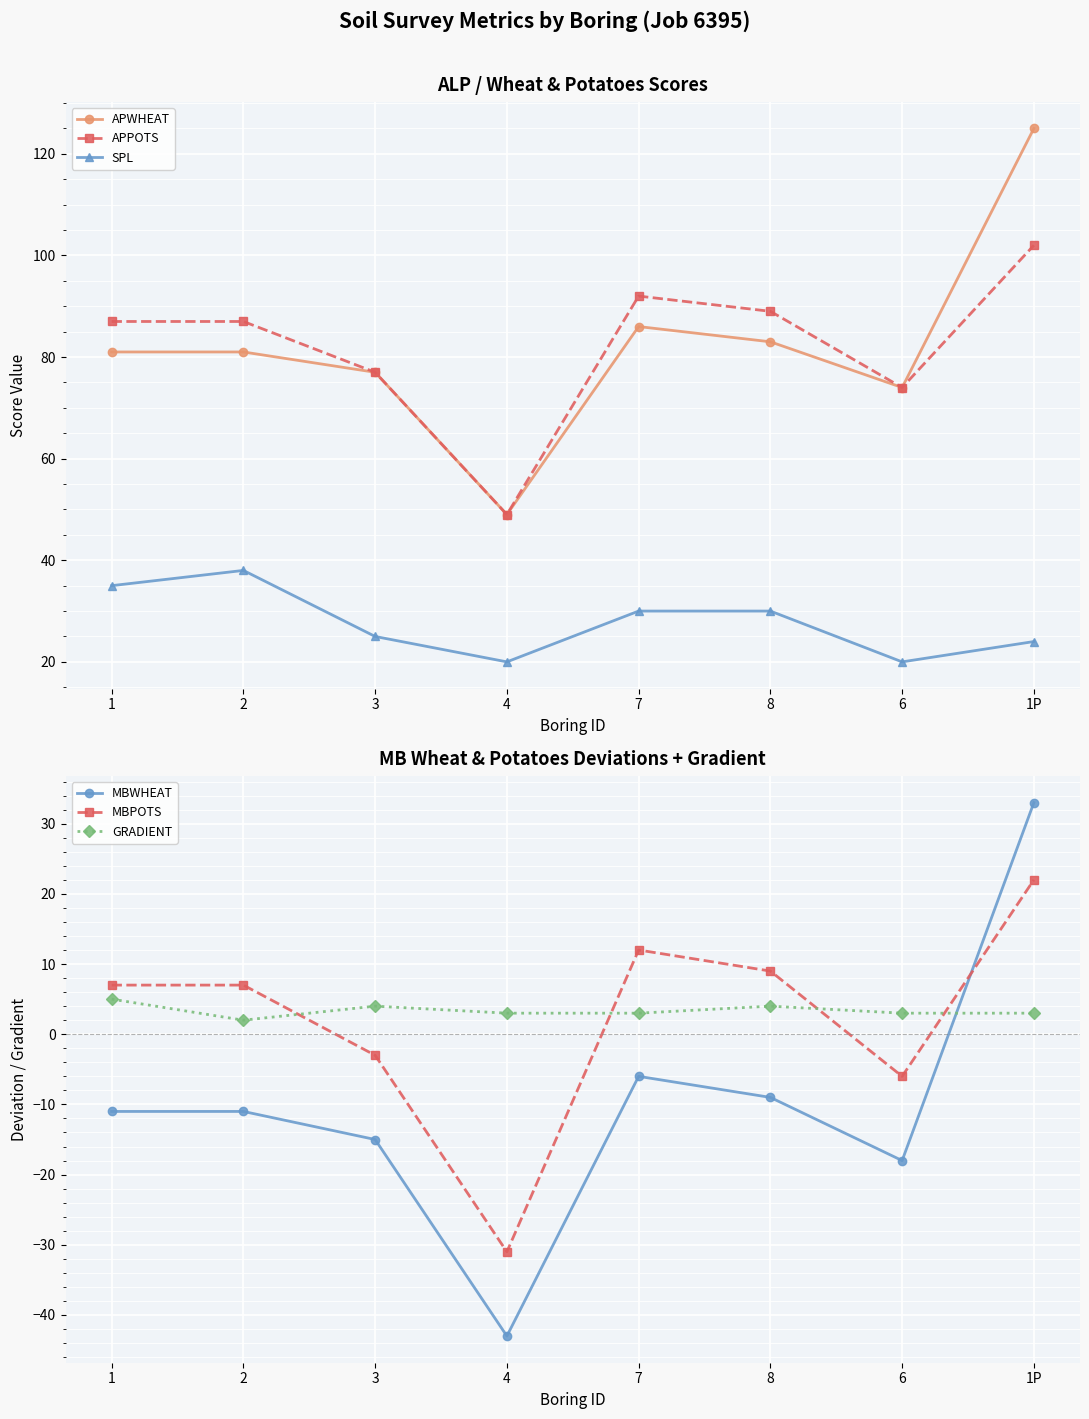

What are all the series names shown in the legend?

APWHEAT, APPOTS, SPL, MBWHEAT, MBPOTS, GRADIENT